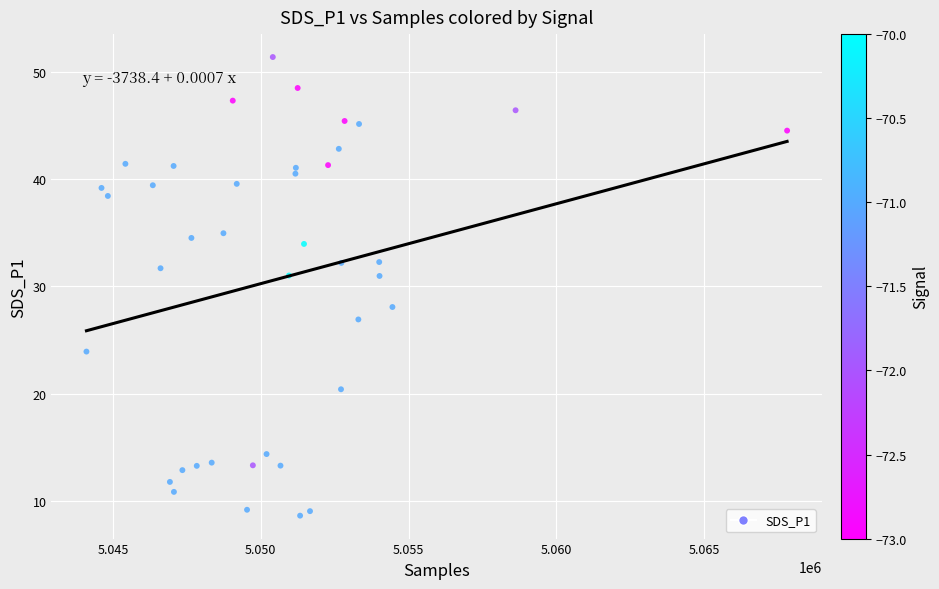

What is the range of Y values (max minus min)?

42.8